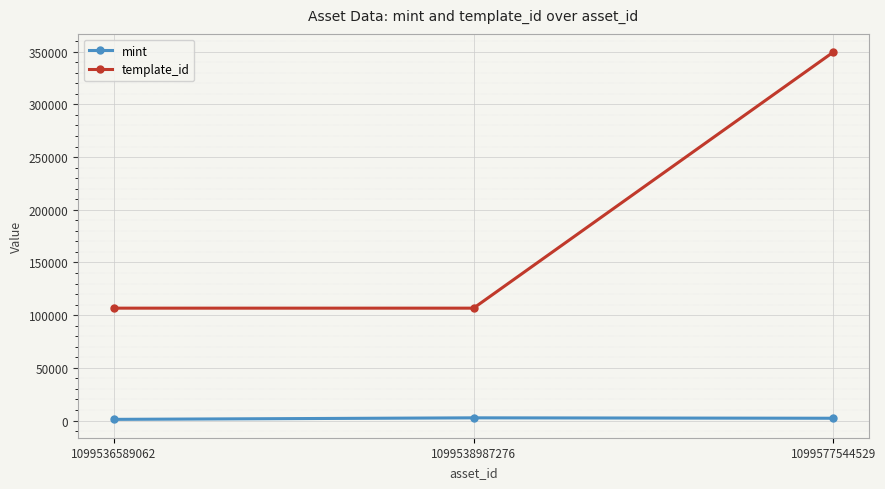

What are all the series names shown in the legend?

mint, template_id